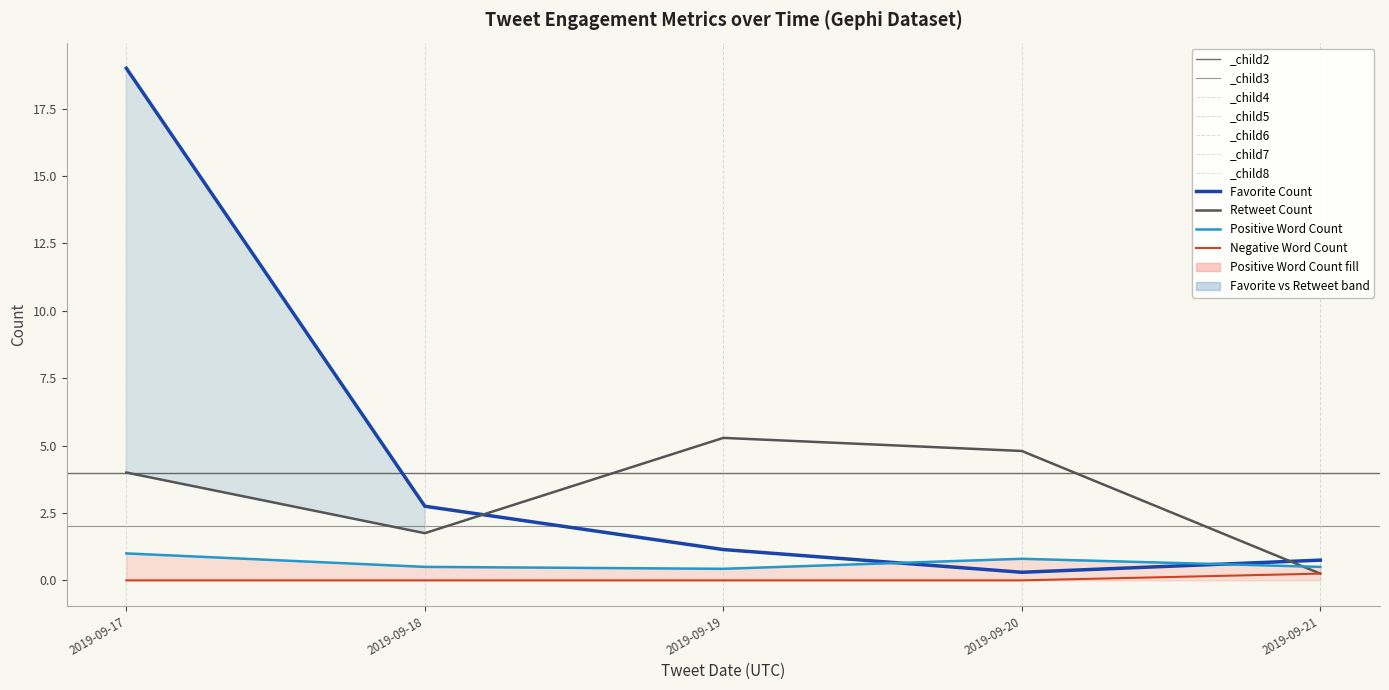

Where do Positive Word Count and Retweet Count first cross each other?

2019-09-20 and 2019-09-21